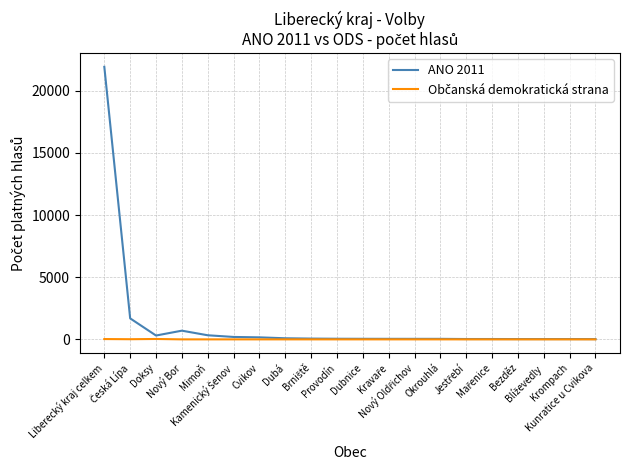

What is the highest value of the ANO 2011 series?

21914